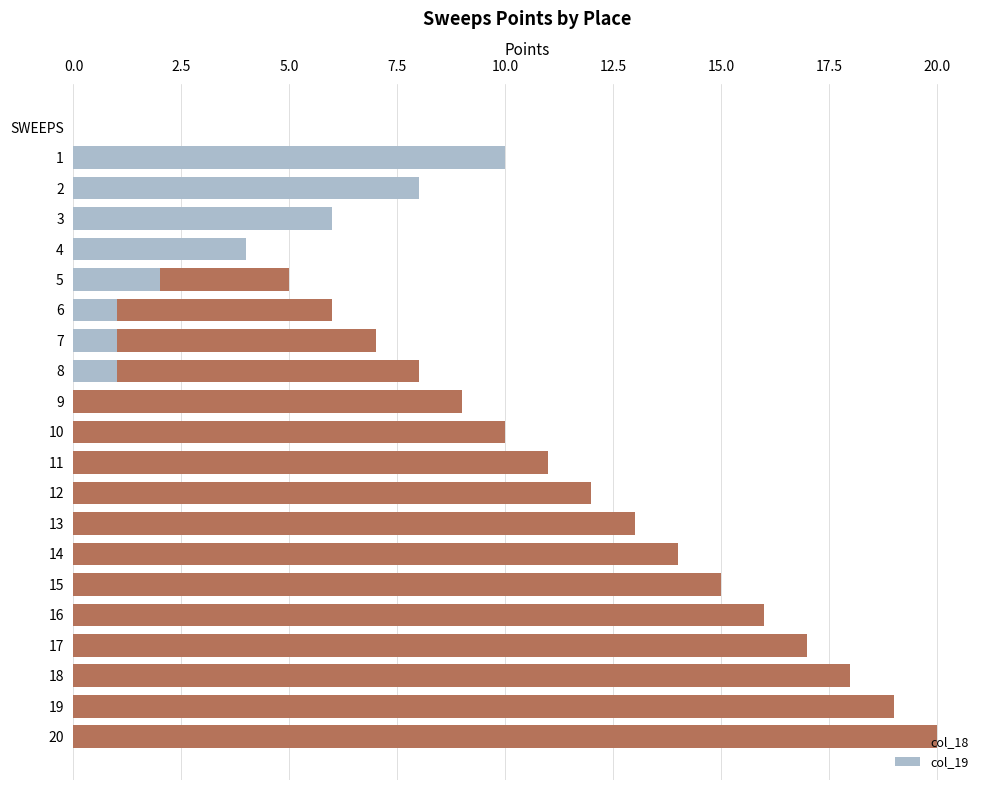

What is the label of the 21st bar from the left?

20